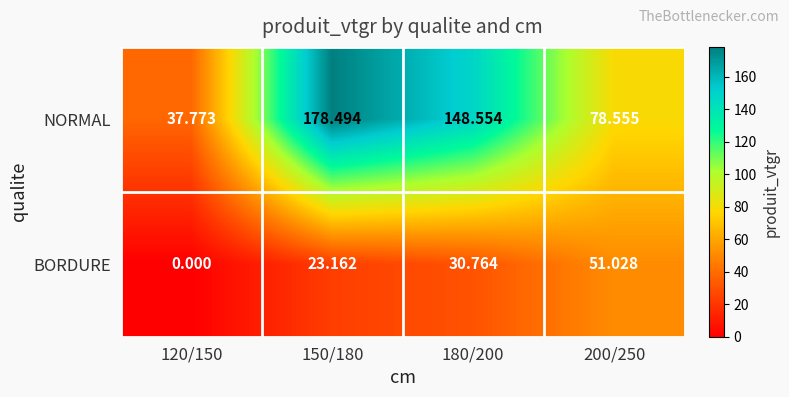

Which series has the largest range (max minus min)?

NORMAL